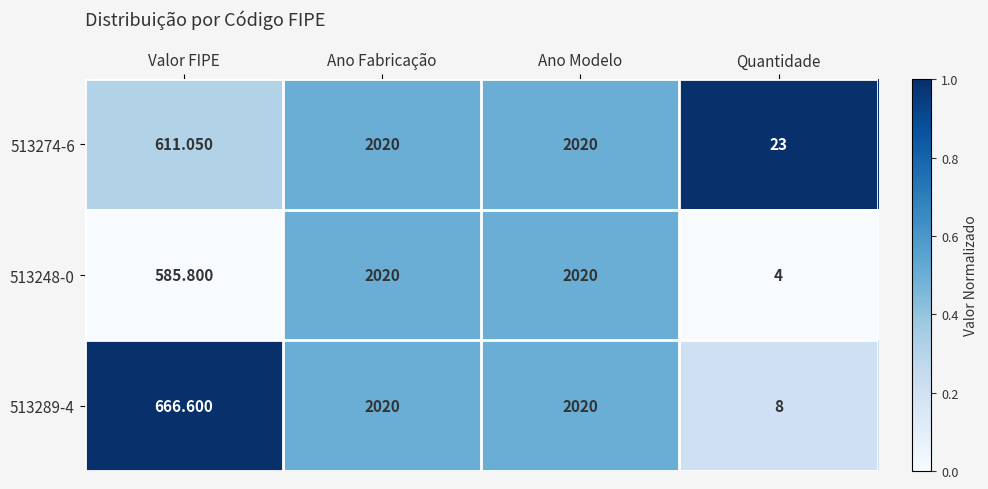

What is the total value across all series at Ano Fabricação?

6060.0